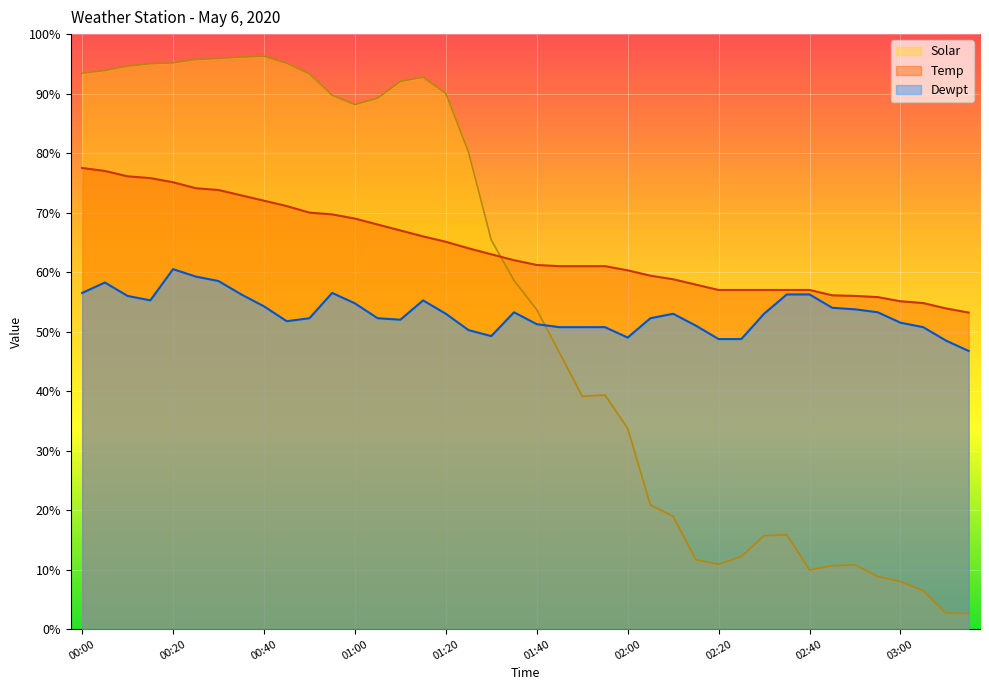

The value of Solar at 00:30 is 95.9. True or false?

True